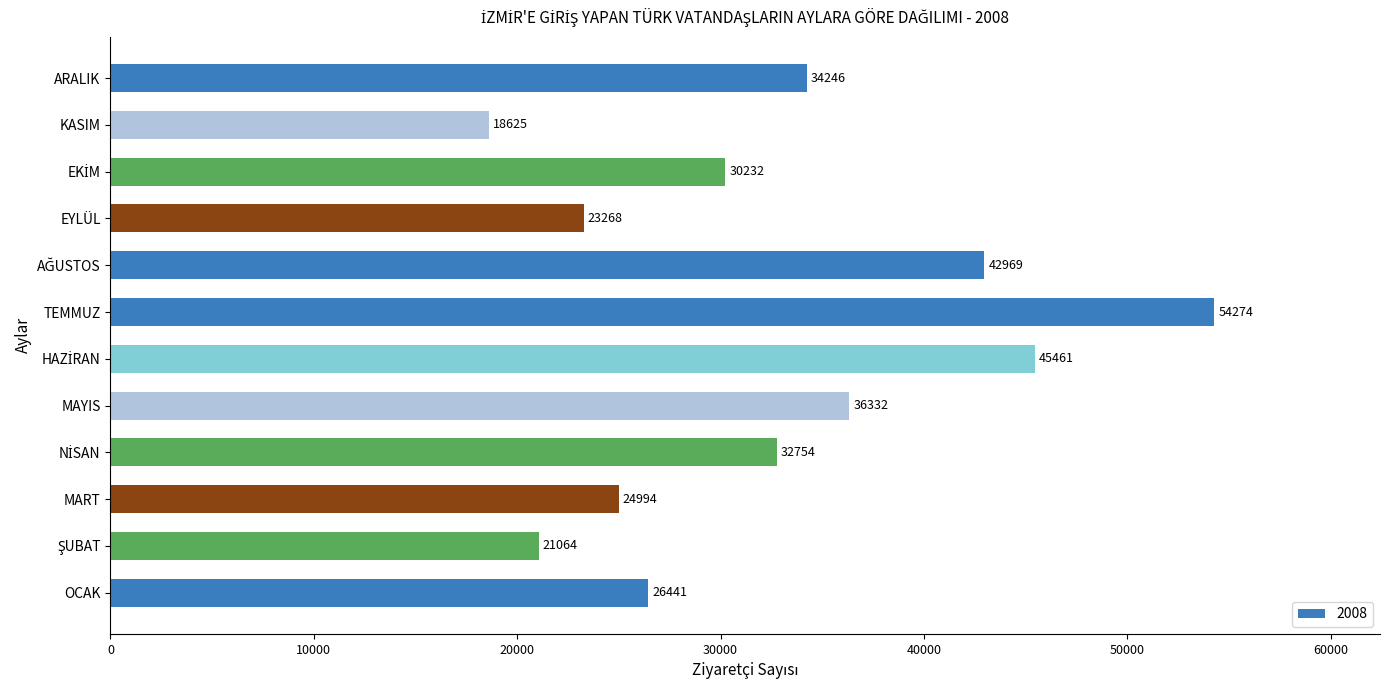

What is the smallest value displayed?

18625